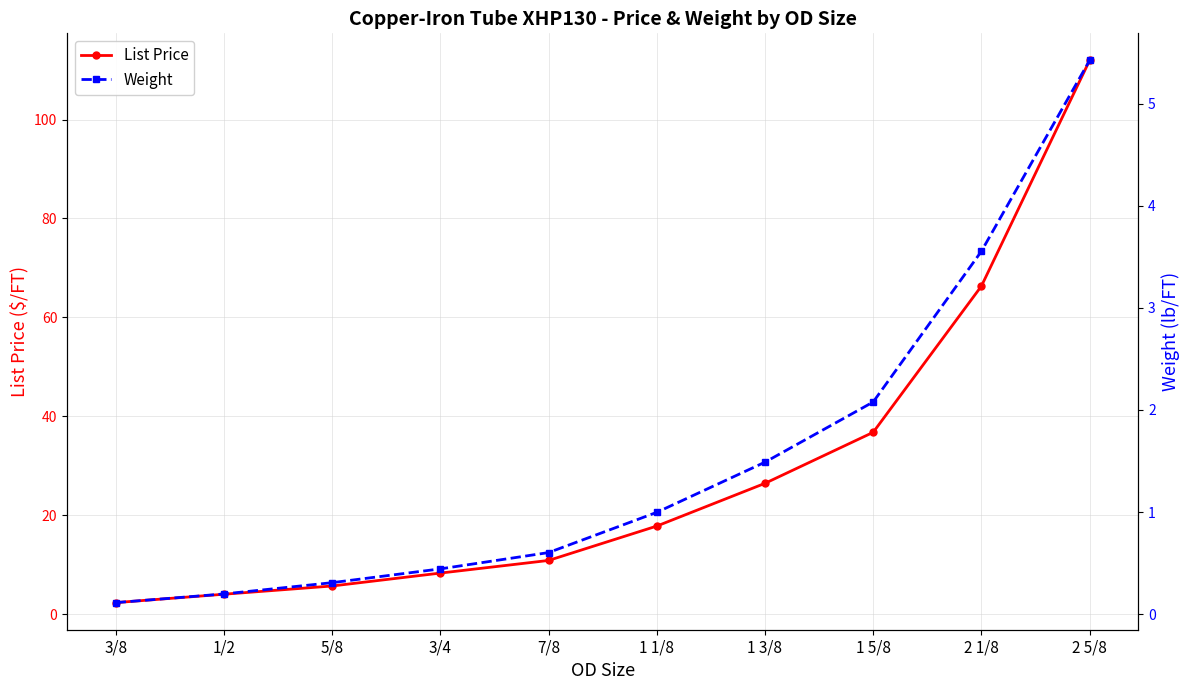

Between 7/8 and 1 1/8, which series saw the biggest shift?

List Price